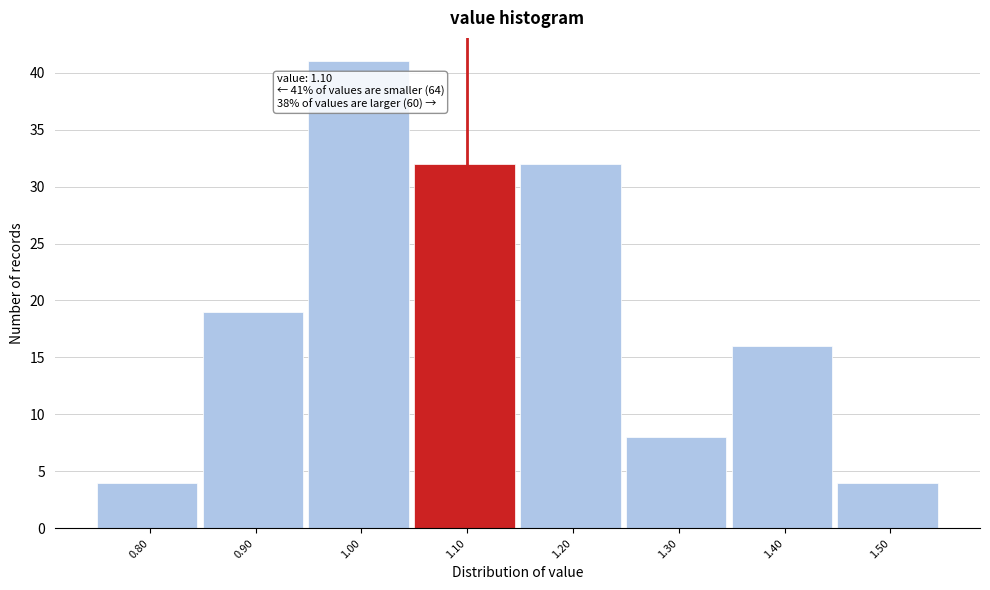

Which range on the x-axis has the tallest bar?

0.95 to 1.05